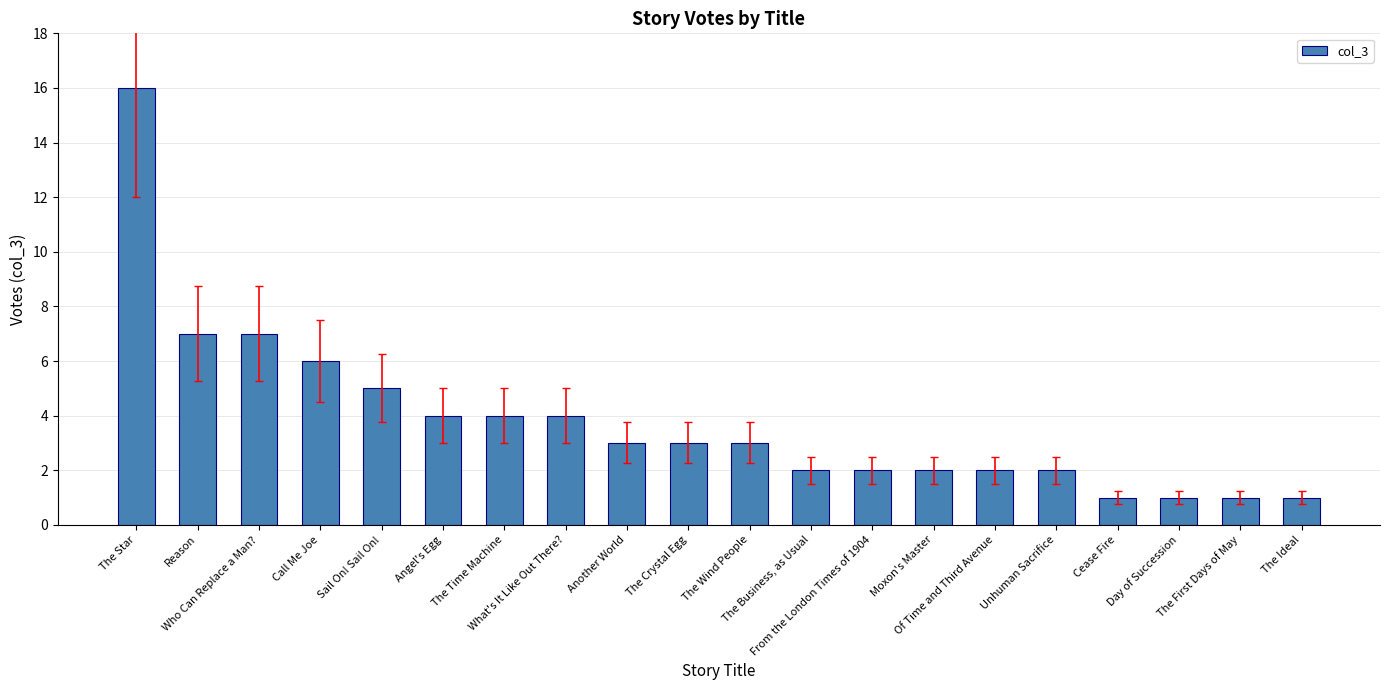

What is the label of the 2nd bar from the left?

Reason